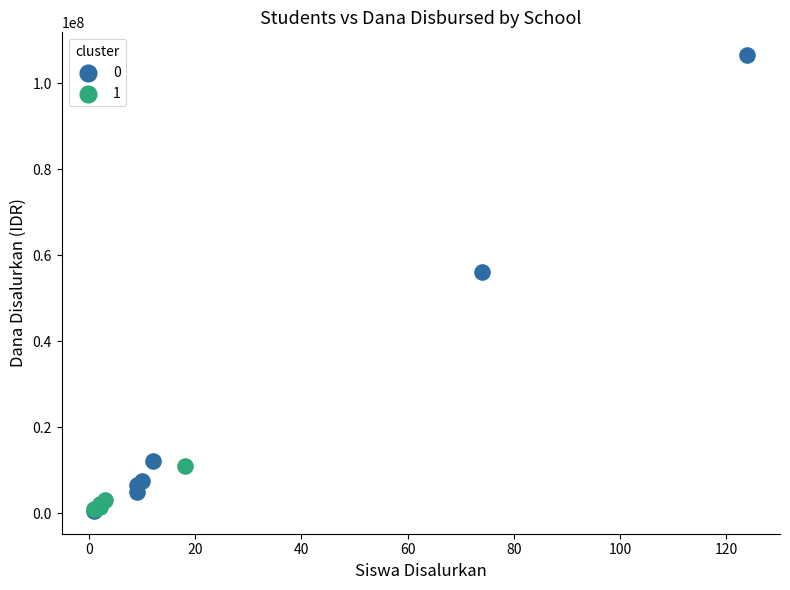

What are all the series names shown in the legend?

0, 1